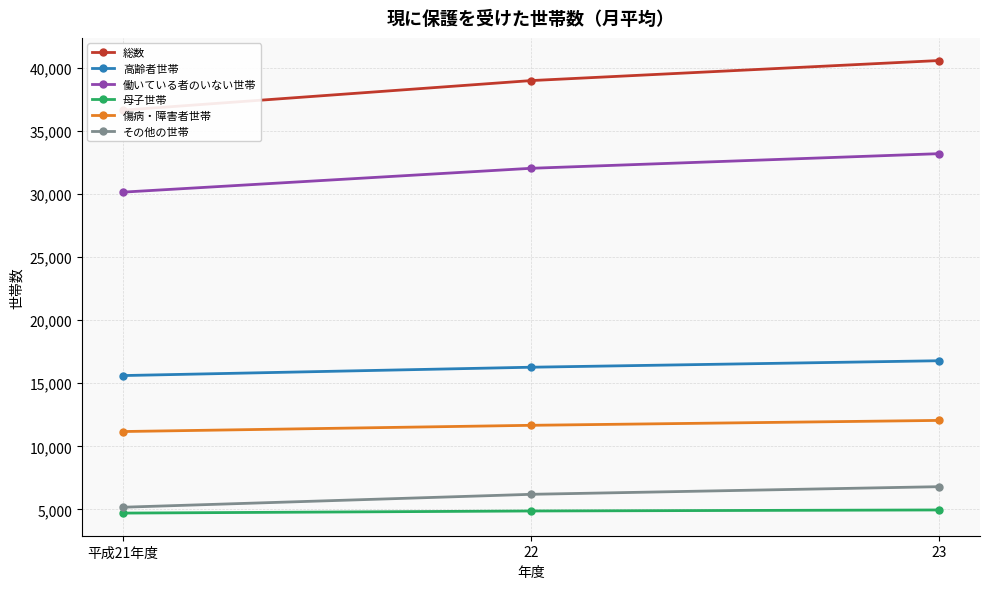

Reading left to right, list all the values displayed in this chart.

総数: 36659	39007	40599
高齢者世帯: 15612	16274	16789
働いている者のいない世帯: 30159	32051	33212
母子世帯: 4705	4872	4954
傷病・障害者世帯: 11173	11667	12056
その他の世帯: 5169	6194	6800